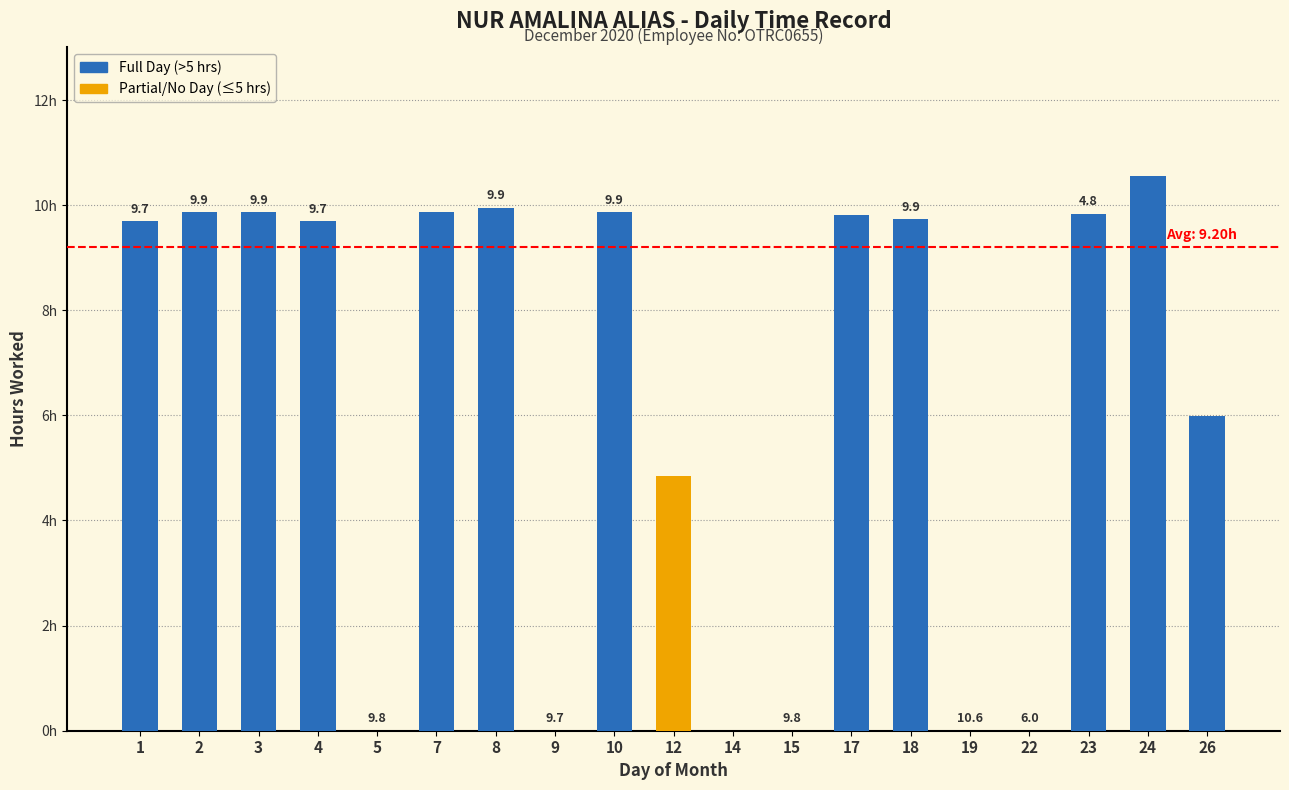

Reading left to right, list all the values displayed in this chart.

9.7	9.9	9.9	9.7	0.0	9.9	9.9	0.0	9.9	4.8	0.0	0.0	9.8	9.7	0.0	0.0	9.8	10.6	6.0